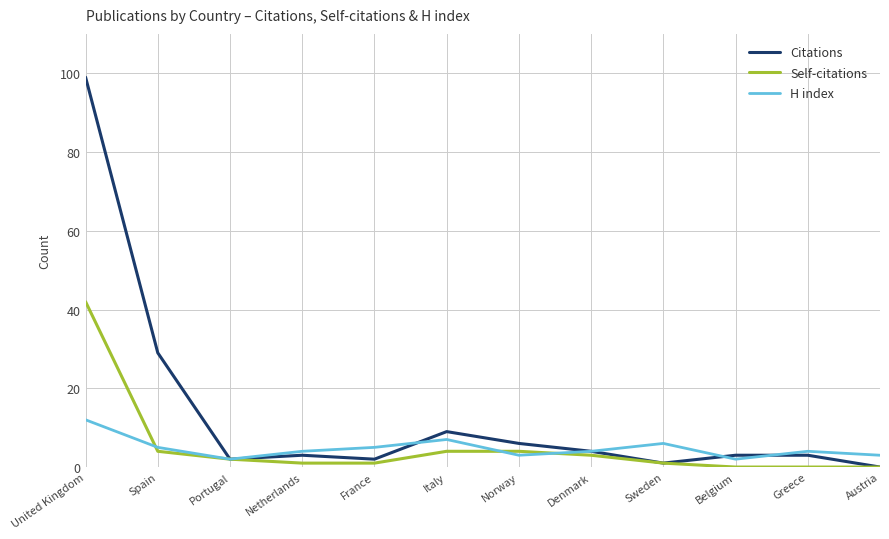

Reading left to right, extract all data points from this chart.

Citations: 99	29	2	3	2	9	6	4	1	3	3	0
Self-citations: 42	4	2	1	1	4	4	3	1	0	0	0
H index: 12	5	2	4	5	7	3	4	6	2	4	3